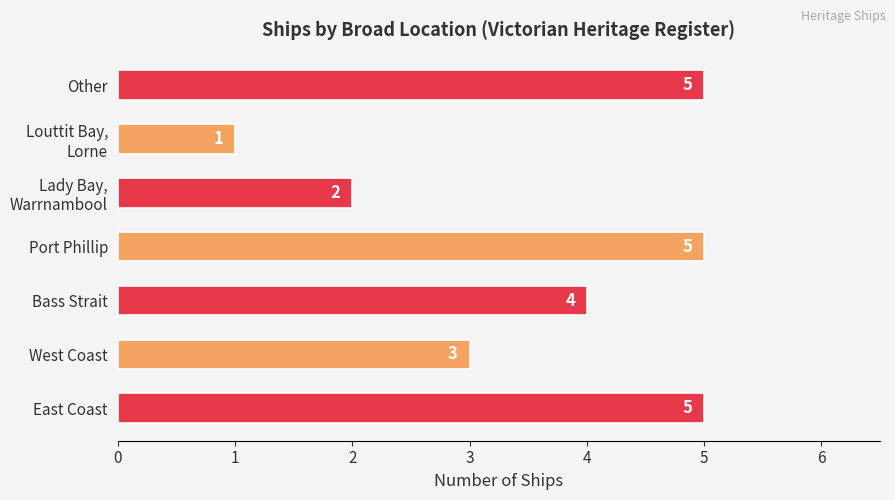

What is the sum of all values?

25